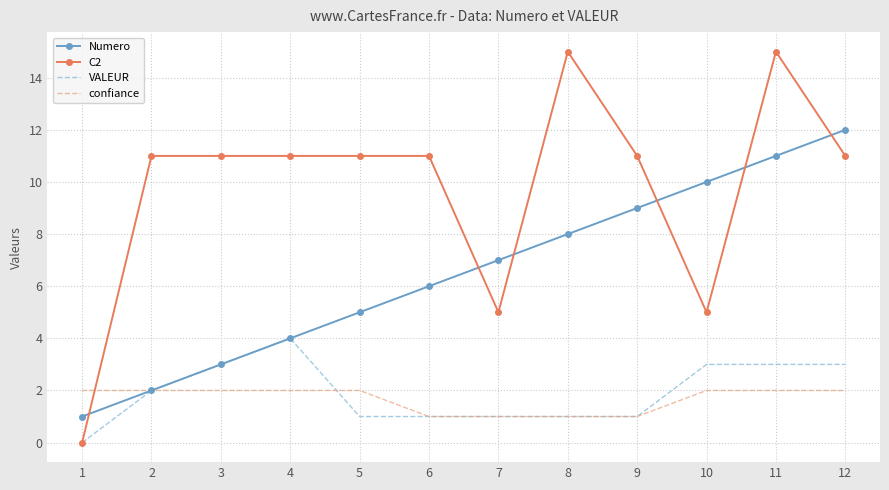

Is it true that confiance equals 2 at 12?

True